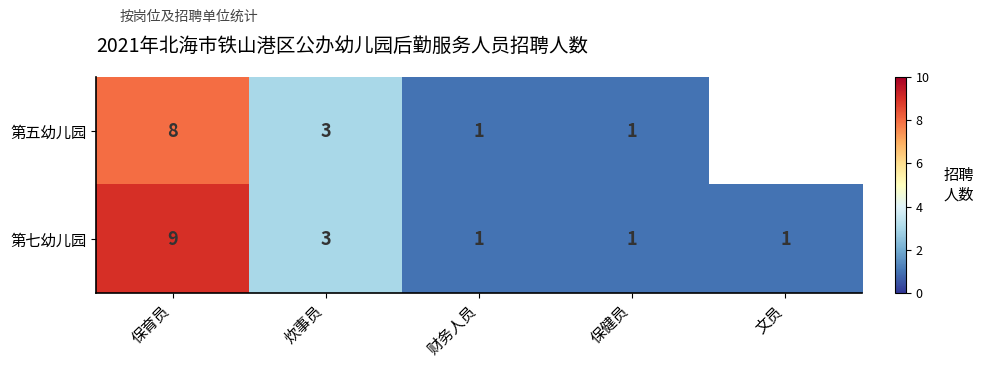

True or false: 第七幼儿园 has a value of 1 at 文员.

True